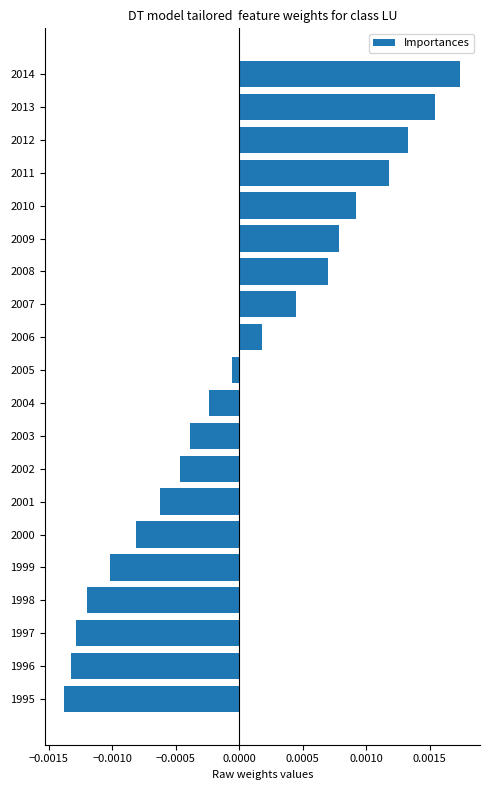

At which label is the value closest to 0?

2005